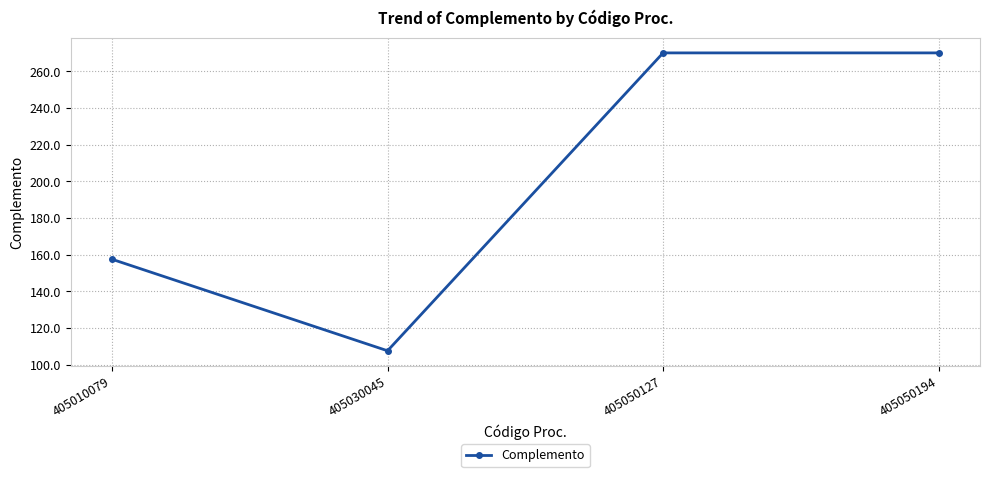

Reading left to right, what are all the values shown in this chart?

157.5	107.6	270.0	270.0